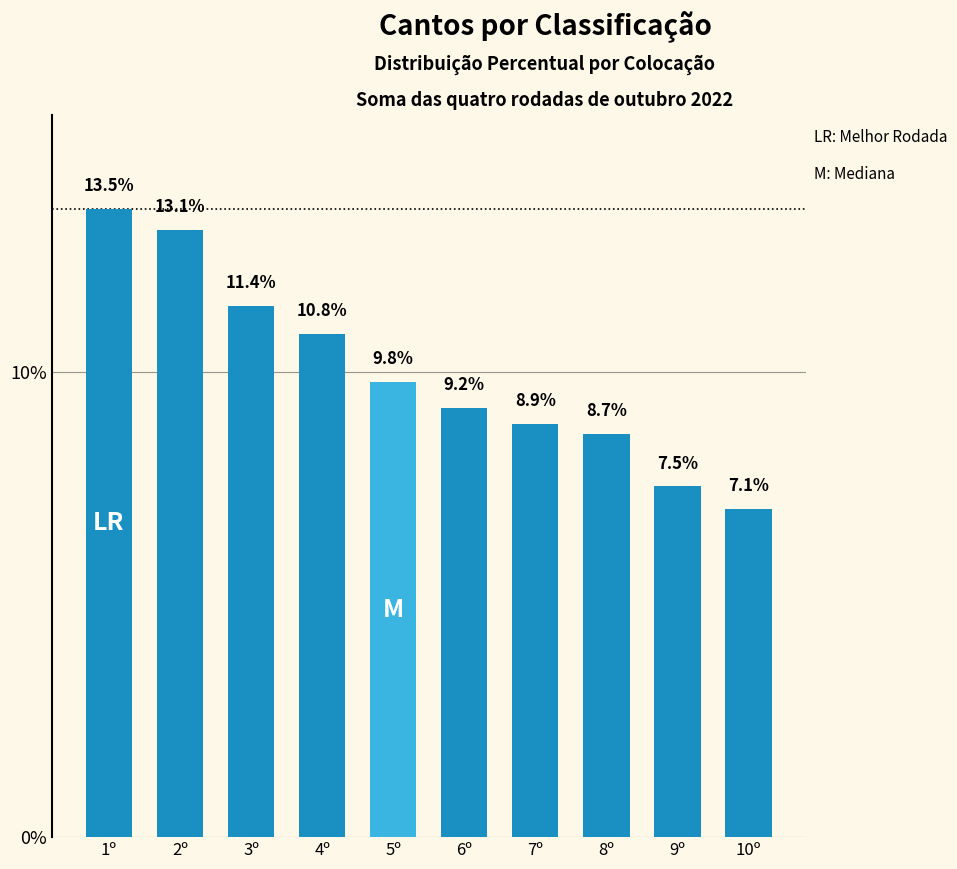

What is the label of the 1st bar from the right?

10º